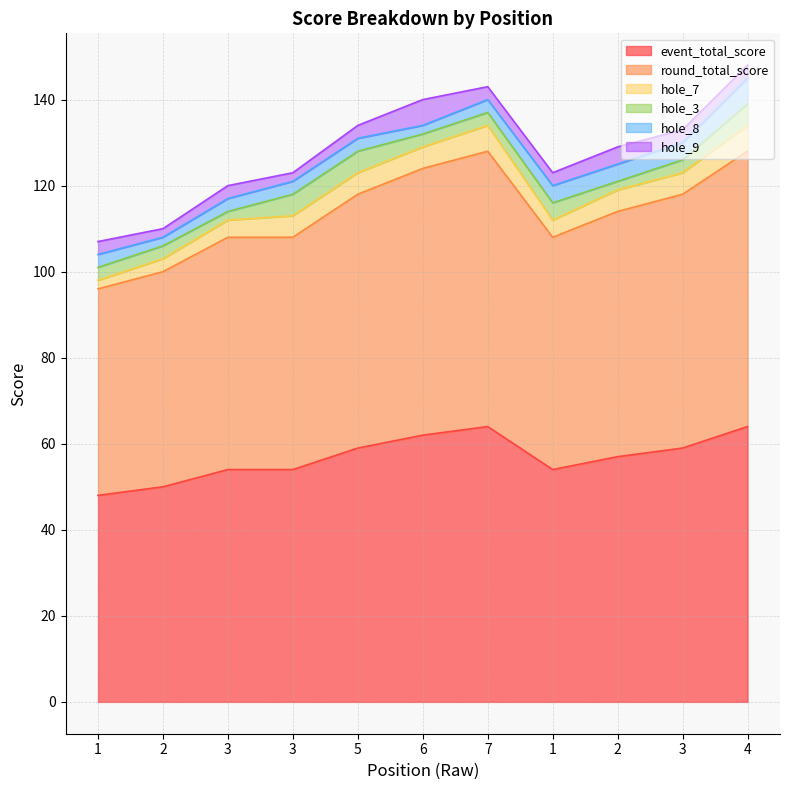

Which category has the highest value in the round_total_score series?

7